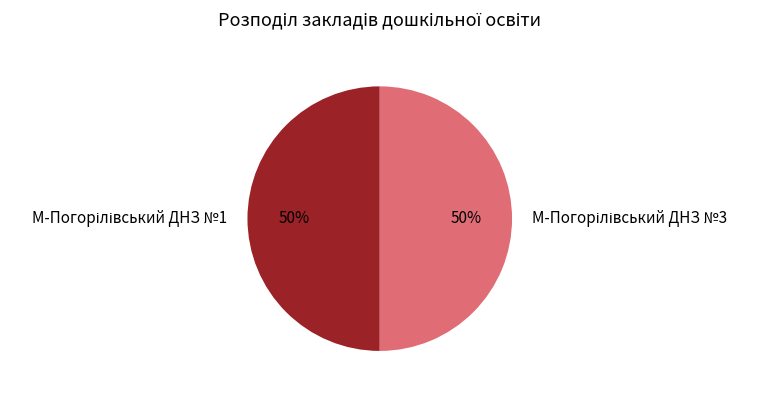

To the nearest percent, what is the average slice percentage?

50%